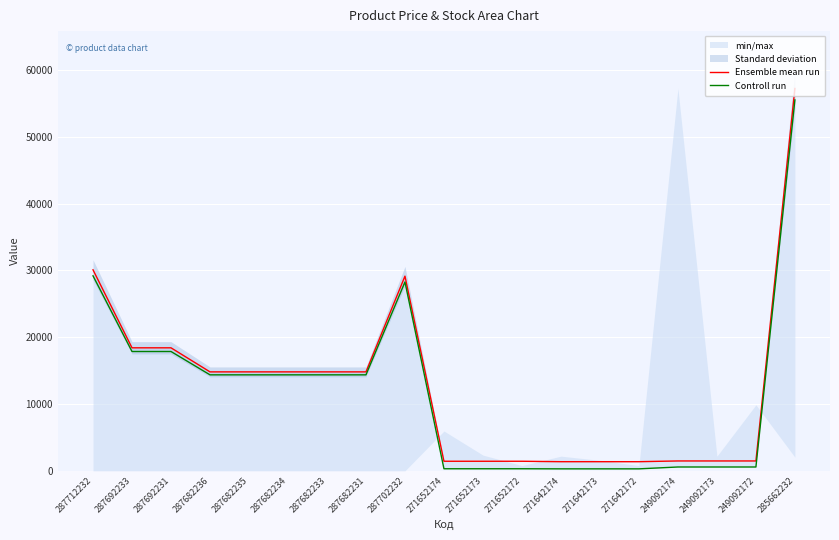

At 249092172, list the series in order from largest to smallest.

Ensemble mean run, Controll run